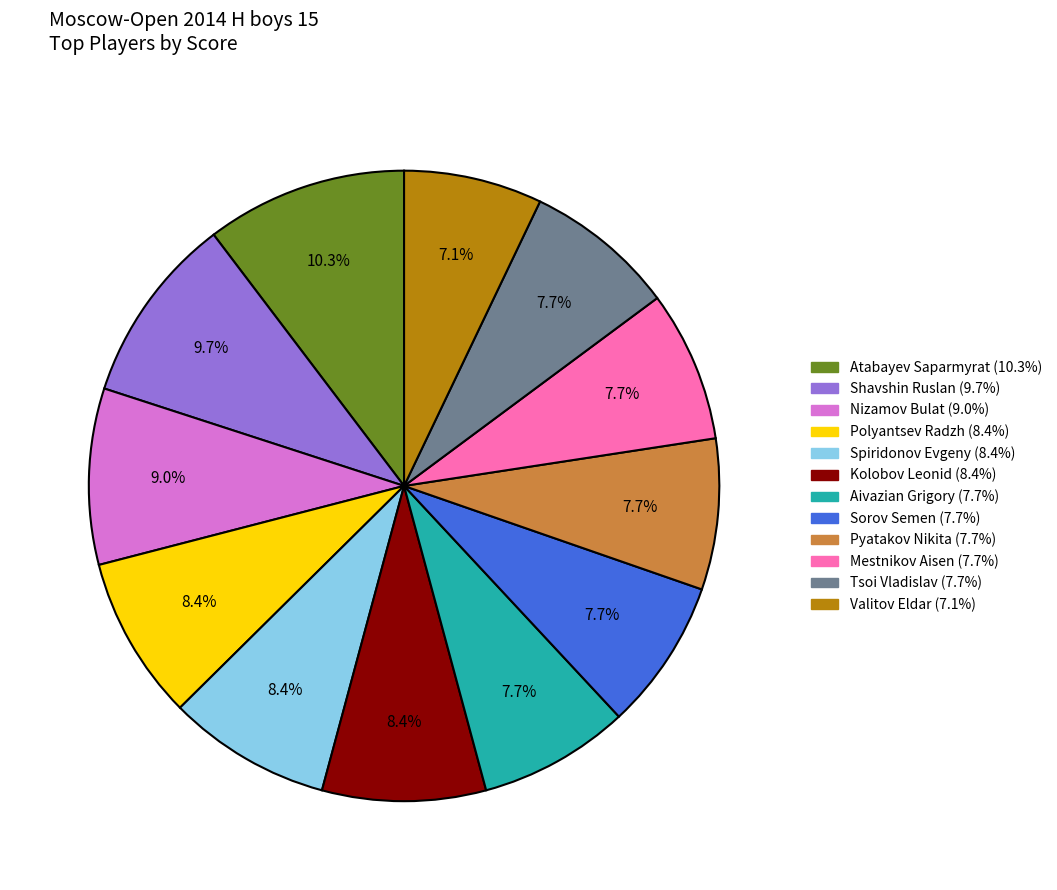

Between Kolobov Leonid and Tsoi Vladislav, which is larger?

Kolobov Leonid